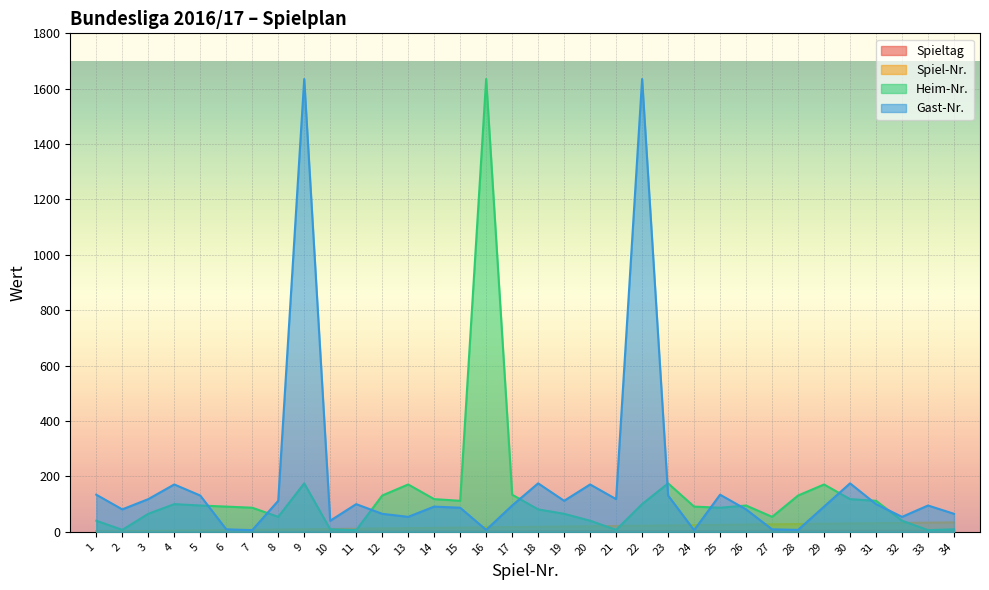

What are all the series names shown in the legend?

Spieltag, Spiel-Nr., Heim-Nr., Gast-Nr.